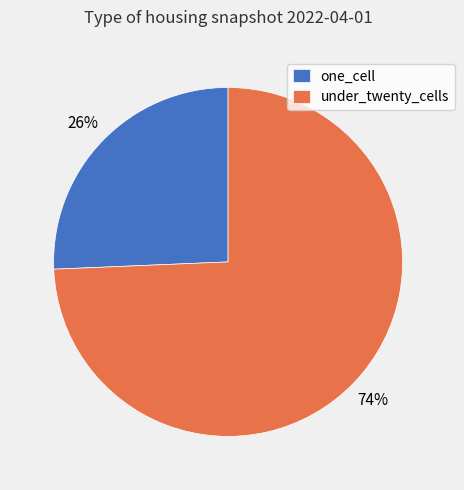

Between under_twenty_cells and one_cell, which is larger?

under_twenty_cells